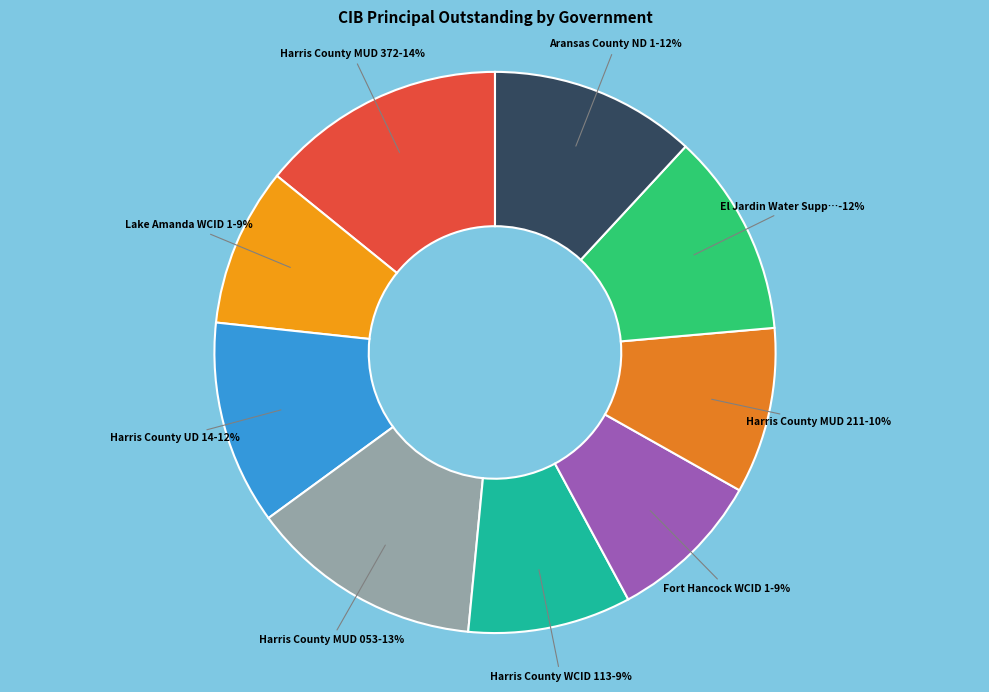

What percentage is the Harris County UD 14 slice, to the nearest percent?

12%